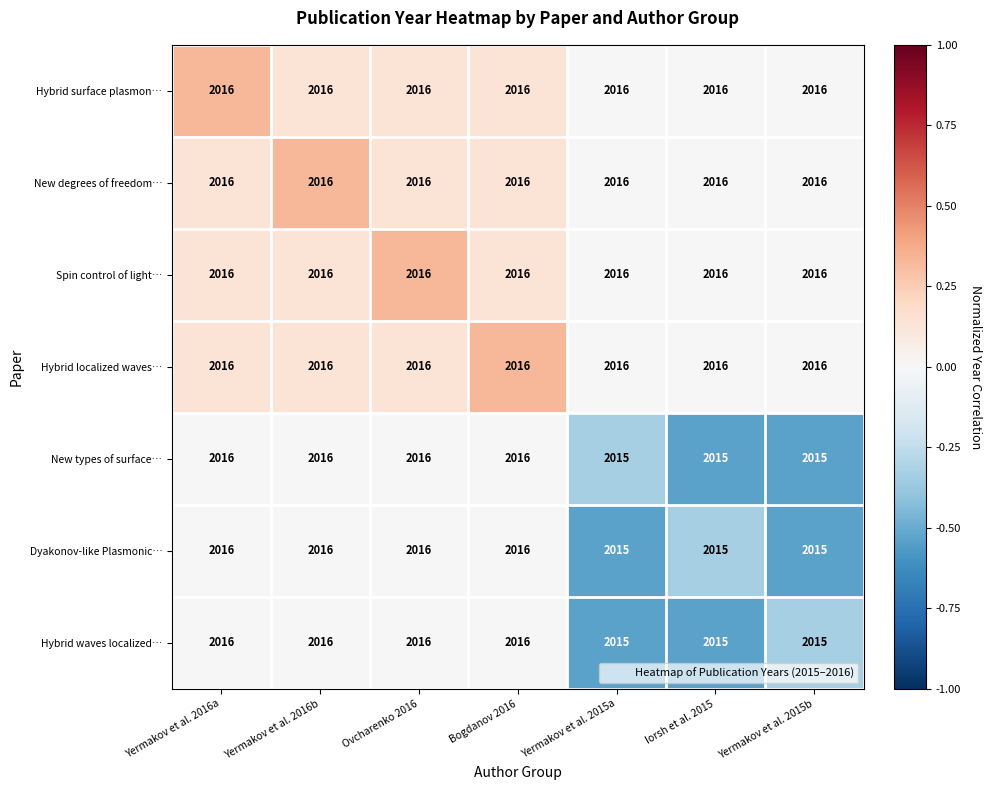

What is the sum of the Dyakonov-like Plasmonic… values at Ovcharenko 2016 and Yermakov et al. 2015a?

4031